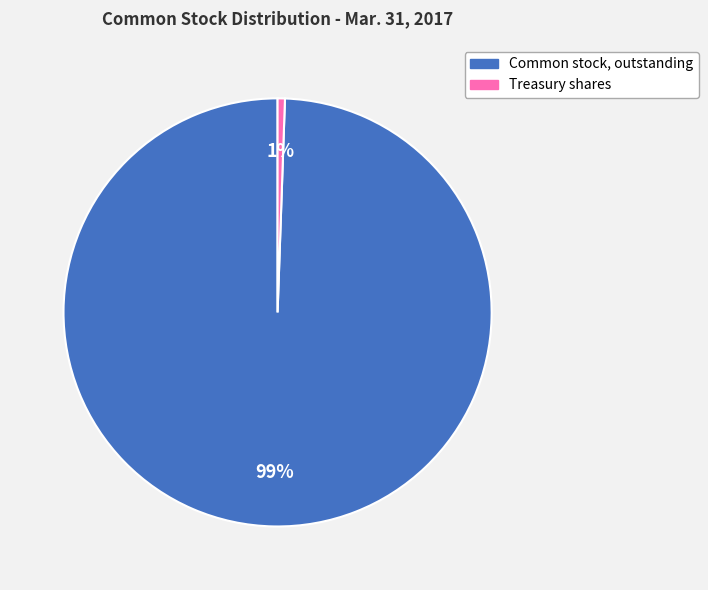

Which category has the smallest portion of the pie?

Treasury shares